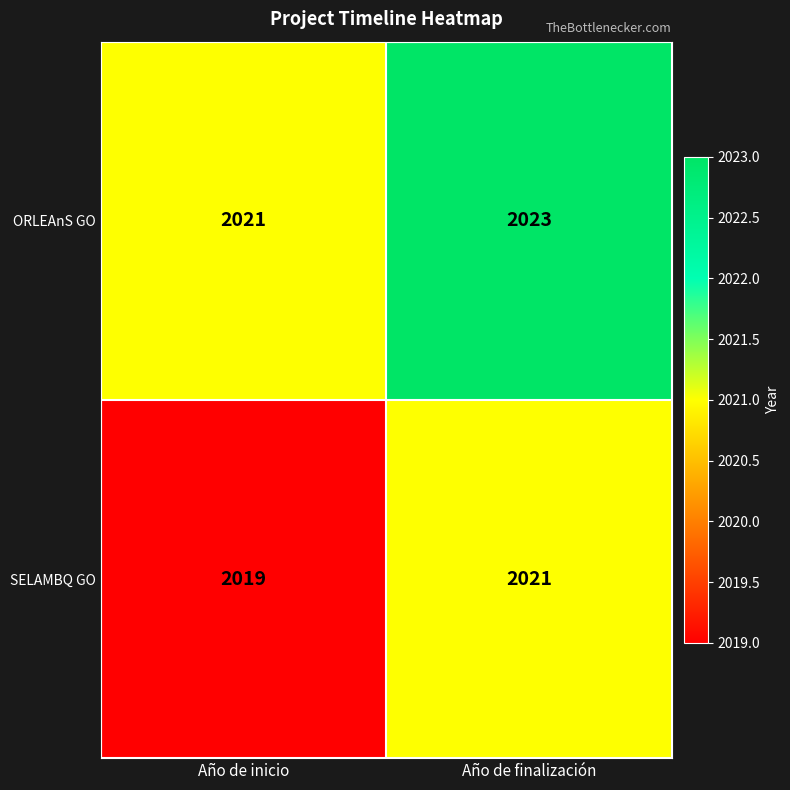

What is the highest value of the ORLEAnS GO series?

2023